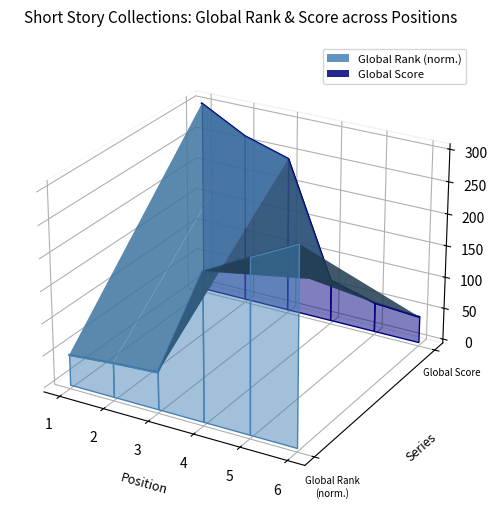

Which has a higher value, 4 or 3?

4